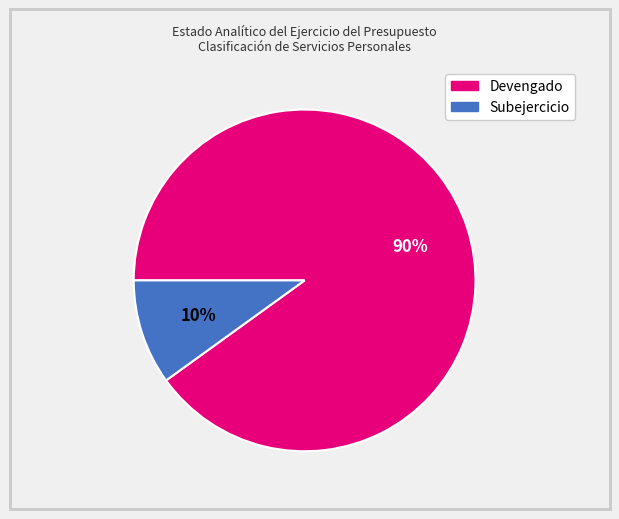

The Subejercicio slice represents 10% of the pie. True or false?

True